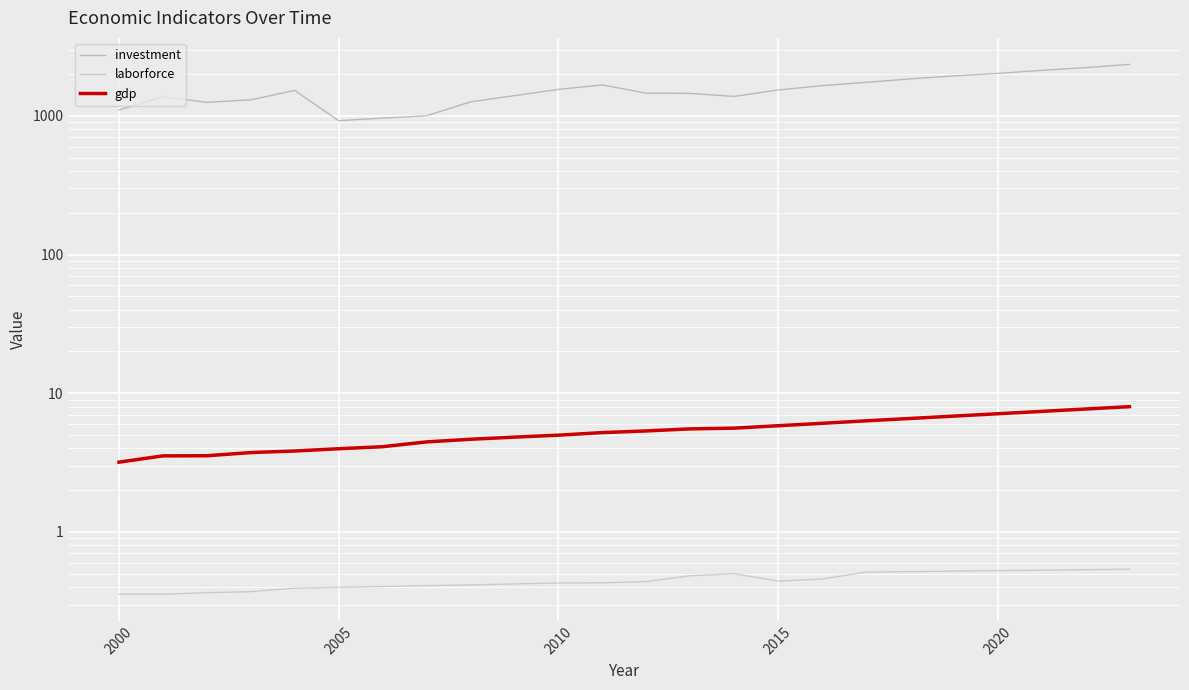

At how many categories does at least one series exceed 1497?

12